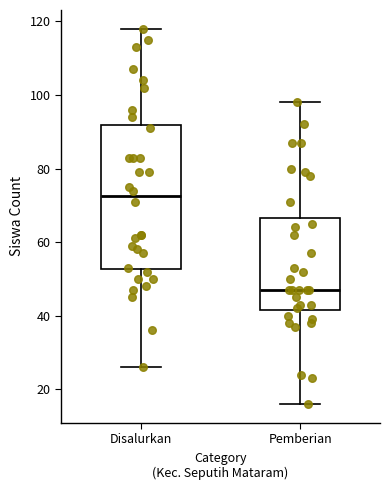

Reading left to right, transcribe this box plot: for each box, give where its median line is, the range the box spans, and where its two whiskers end, as read against the y-axis. The values are not printed on the chart, so give them approximately, as read against the axis.

Disalurkan: median 72, box 52 to 92, whiskers 26 to 118
Pemberian: median 48, box 42 to 66, whiskers 16 to 98